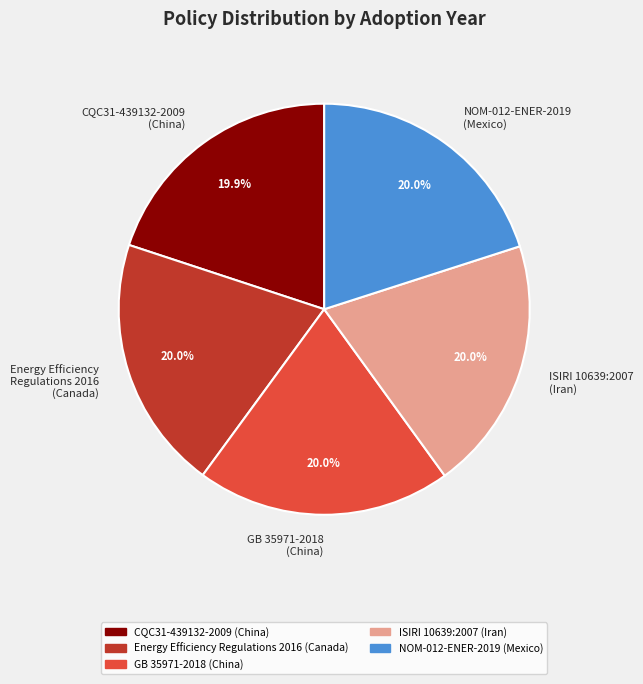

Is there a majority slice in this chart?

No